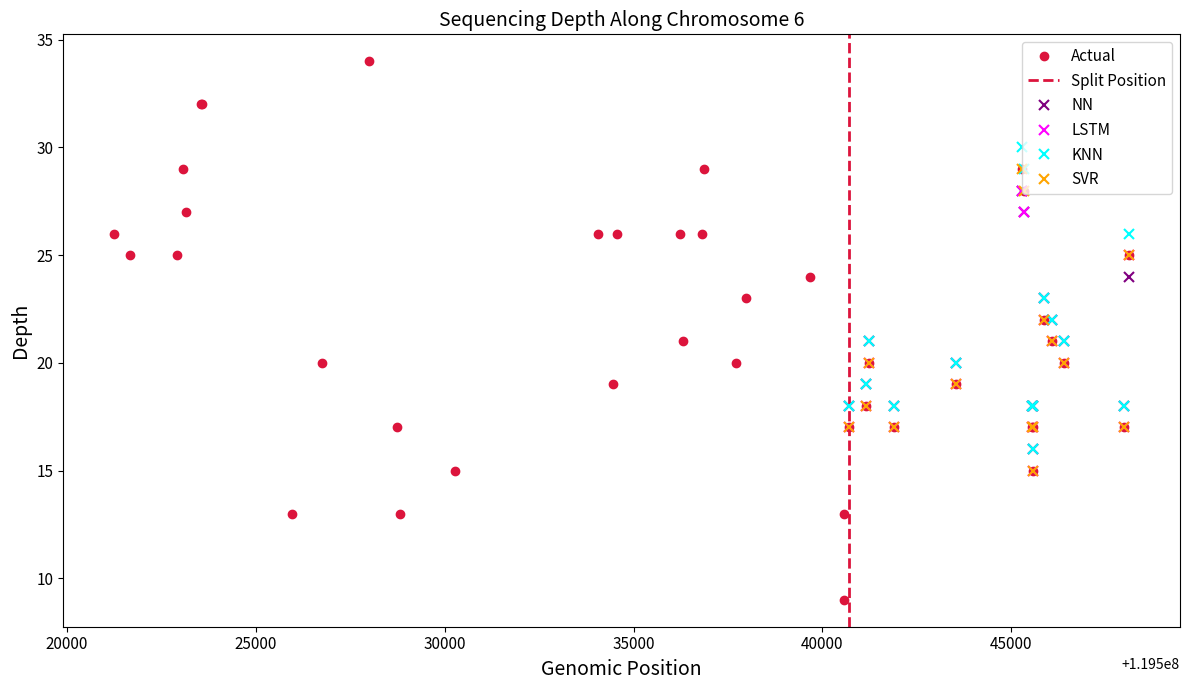

True or false: NN has more than 2 interior local peaks.

True